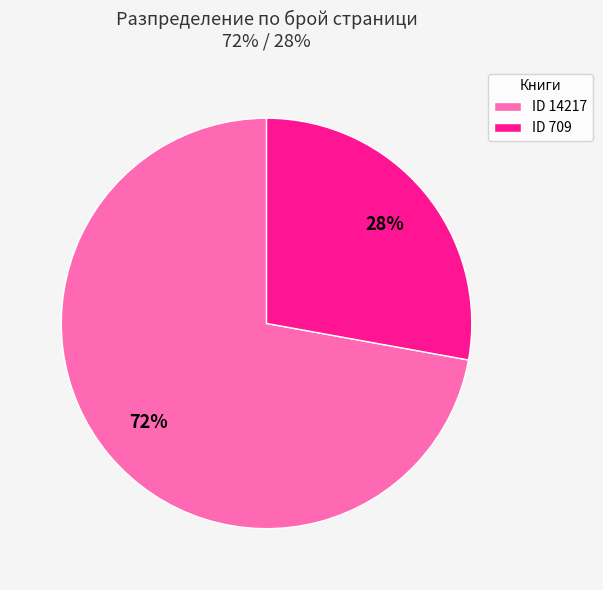

Which category has the biggest portion of the pie?

ID 14217